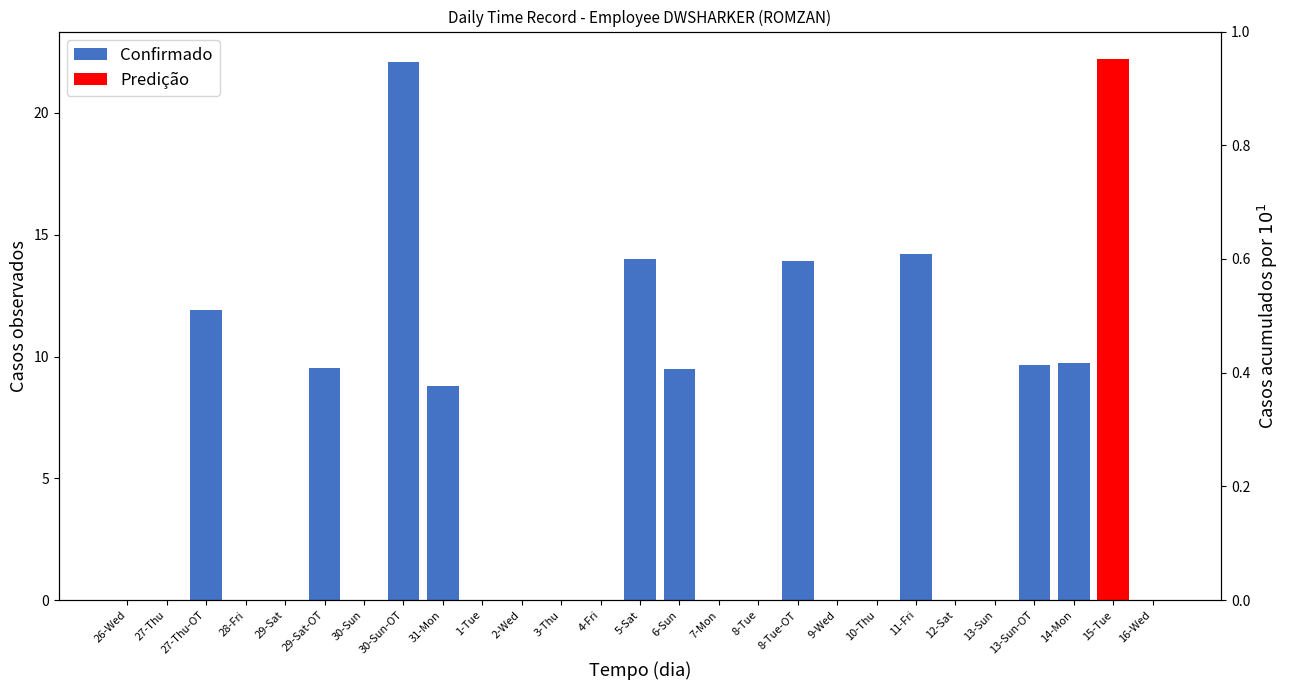

Reading right to left, list all the values displayed in this chart.

Confirmado: 0.0	0.0	9.7	9.7	0.0	0.0	14.2	0.0	0.0	13.9	0.0	0.0	9.5	14.0	0.0	0.0	0.0	0.0	8.8	22.1	0.0	9.5	0.0	0.0	11.9	0.0	0.0
Predição: 0.0	22.2	0.0	0.0	0.0	0.0	0.0	0.0	0.0	0.0	0.0	0.0	0.0	0.0	0.0	0.0	0.0	0.0	0.0	0.0	0.0	0.0	0.0	0.0	0.0	0.0	0.0